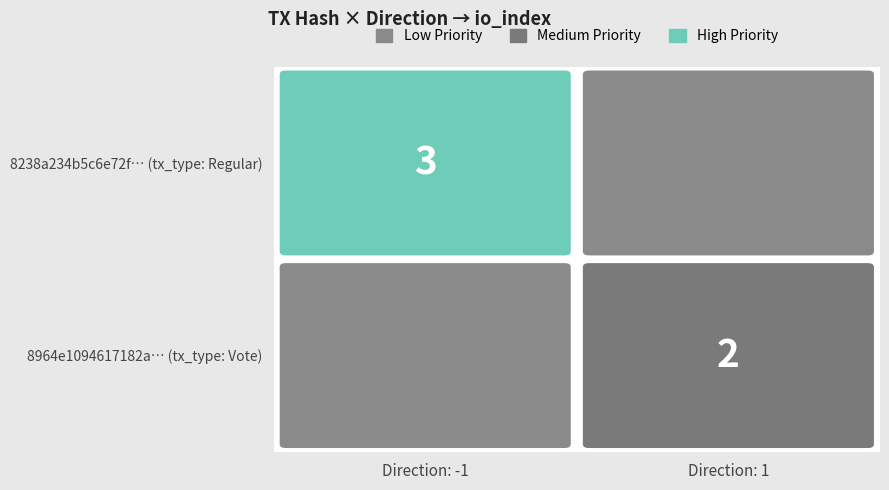

At how many categories does at least one series exceed 0?

2